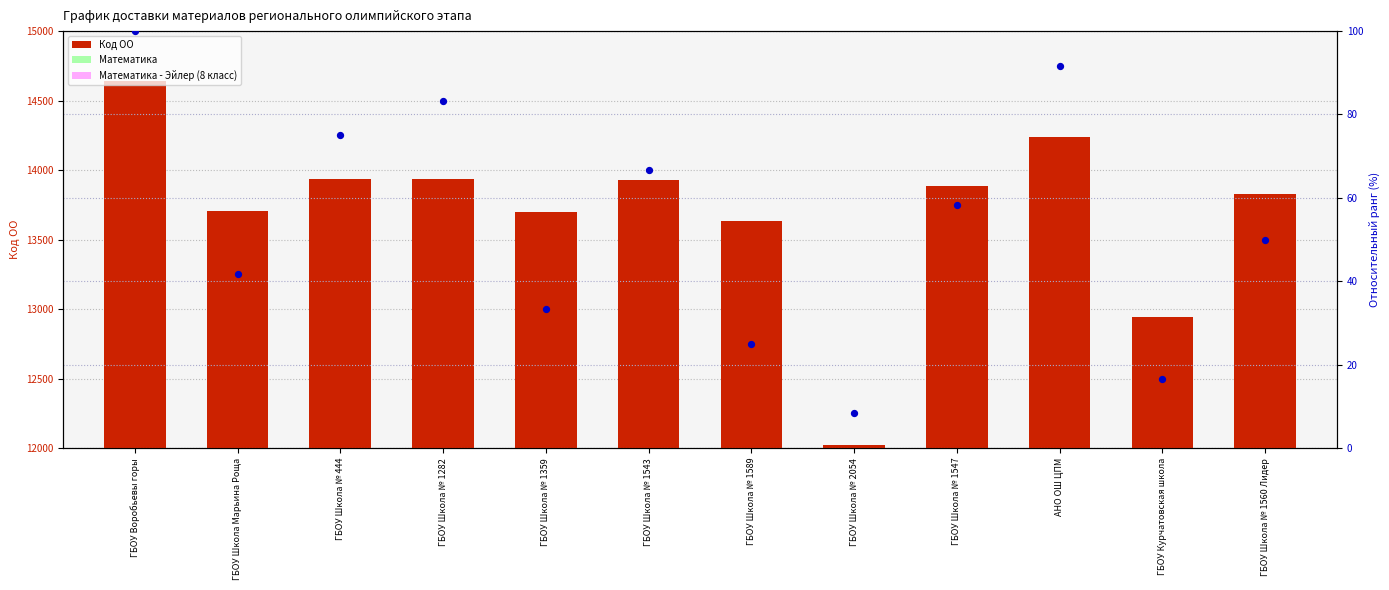

Is the value of Относительный ранг (%) at ГБОУ Школа № 444 greater than the value of Код ОО at ГБОУ Школа № 1589?

No